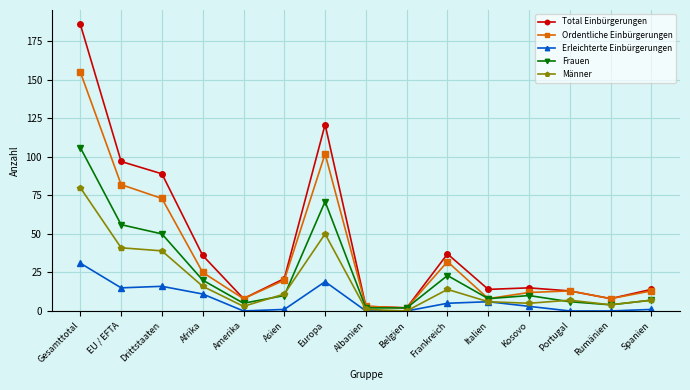

What is the maximum value for Total Einbürgerungen?

186